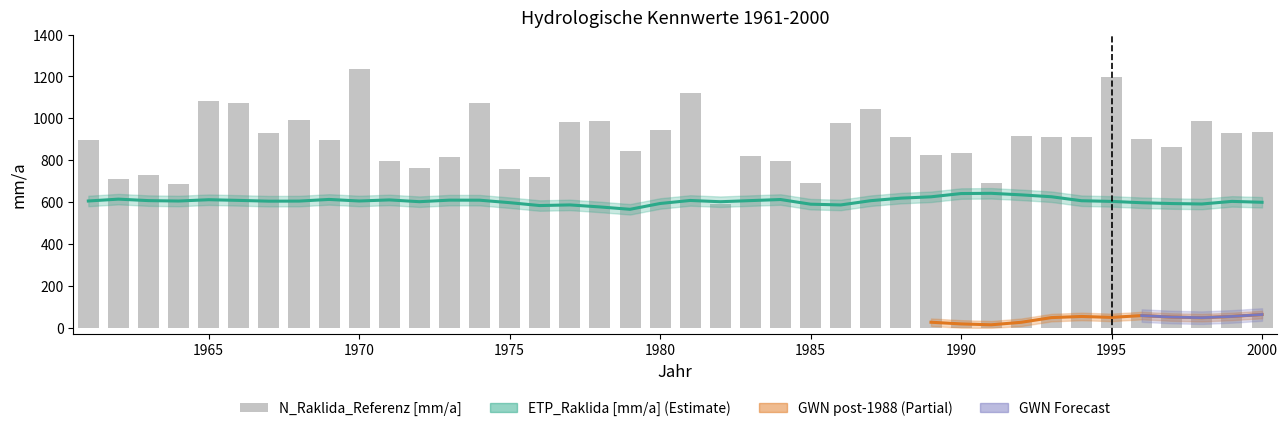

What is the sum of all N_Raklida_Referenz [mm/a] values?

35774.8